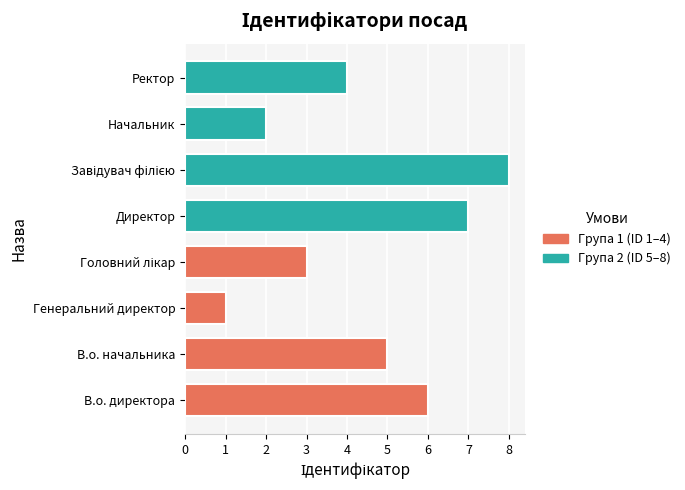

Does the chart contain any negative values?

No